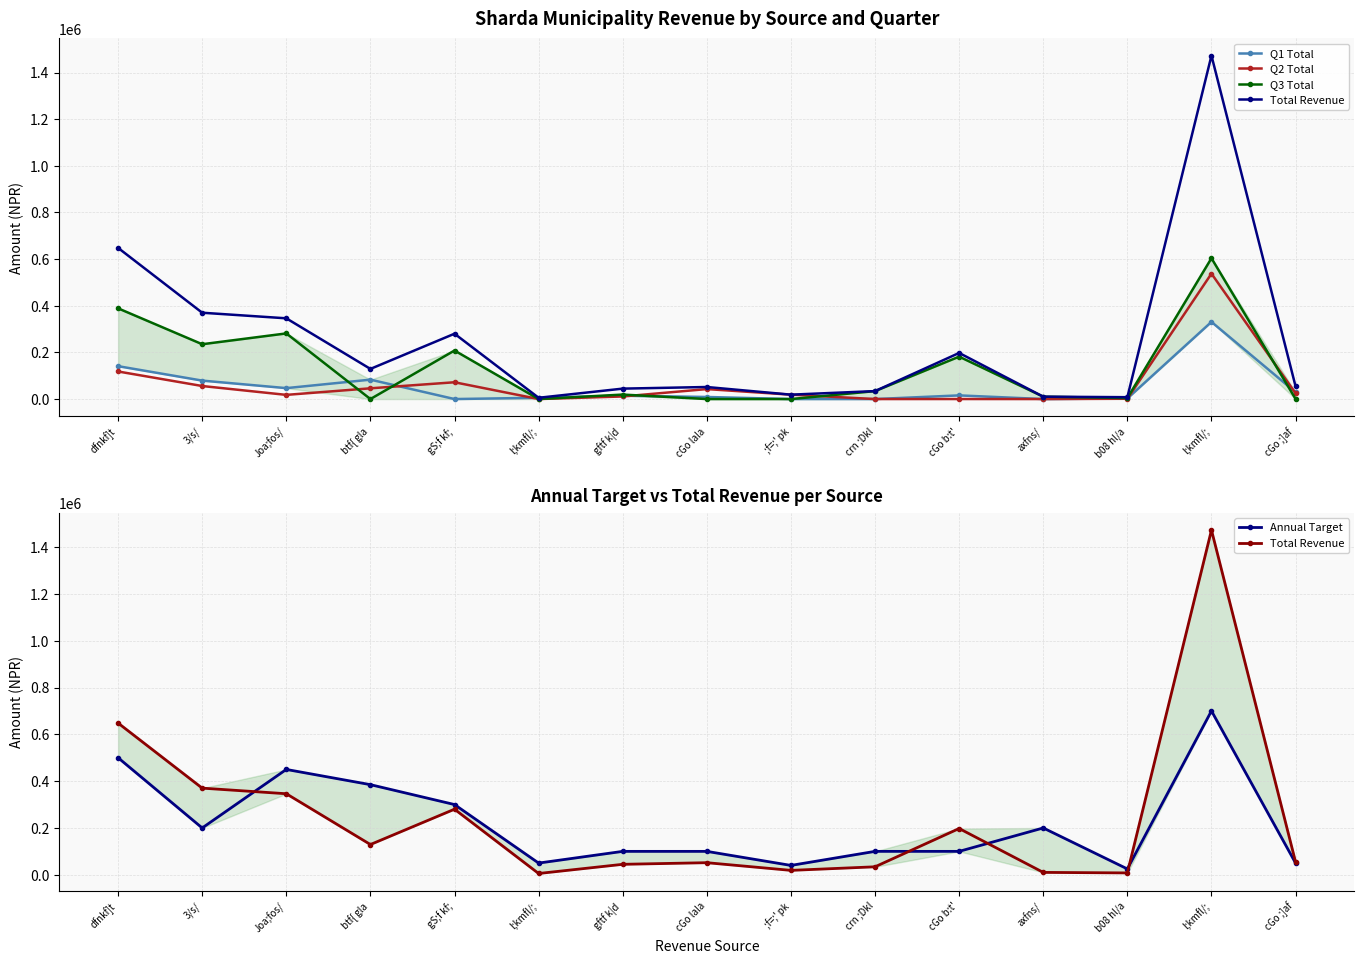

What is the sum of all Annual Target values?

3300000.0